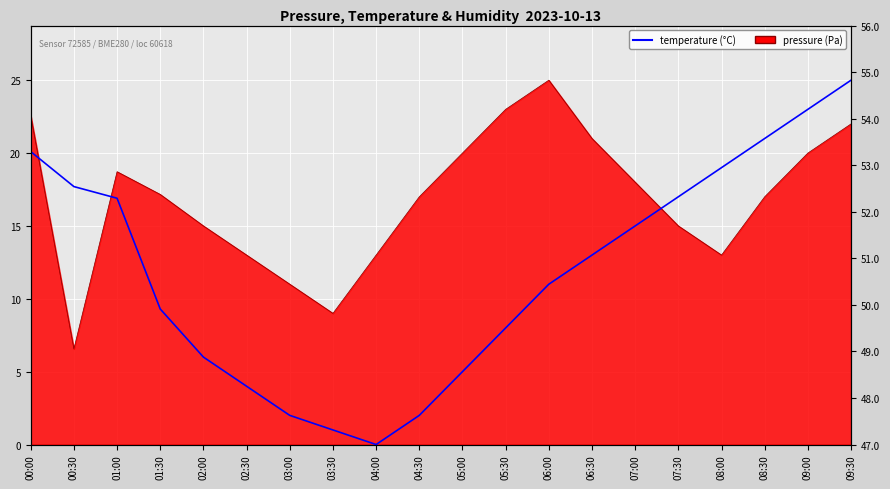

What is the average value?

11.8